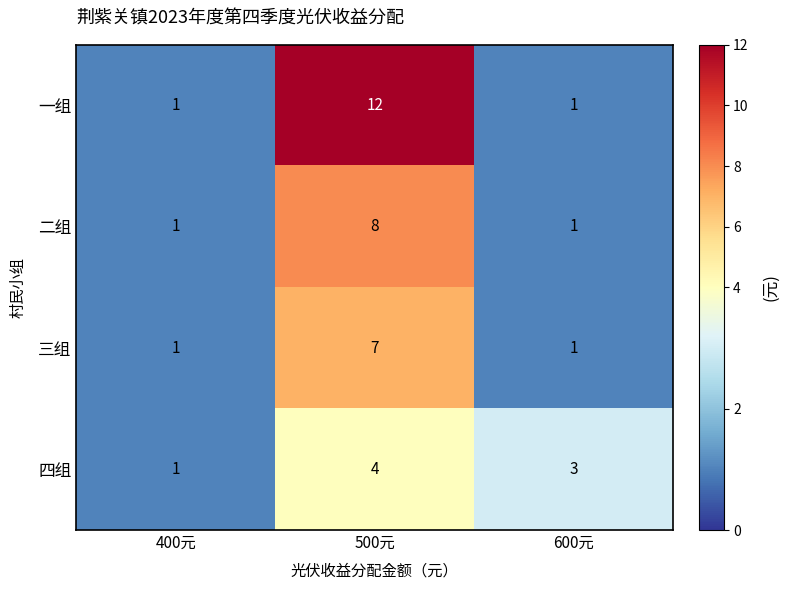

What is the sum of the 四组 values at 400元 and 500元?

5